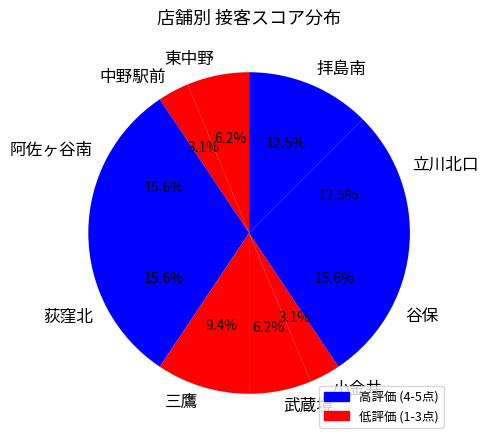

What percentage is the 三鷹 slice, to the nearest percent?

9%